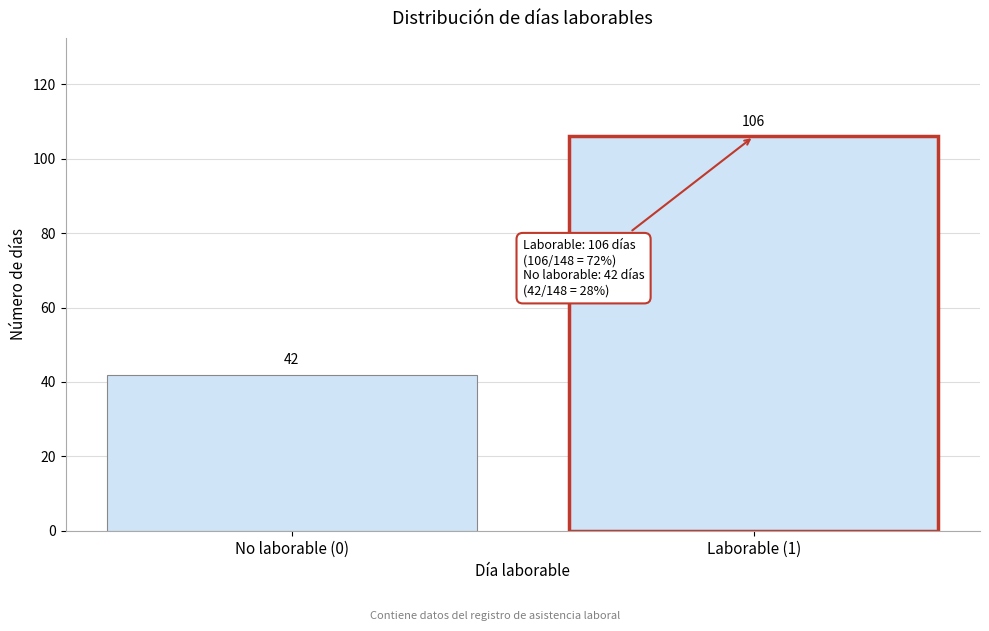

Reading right to left, what are all the values shown in this chart?

106	42